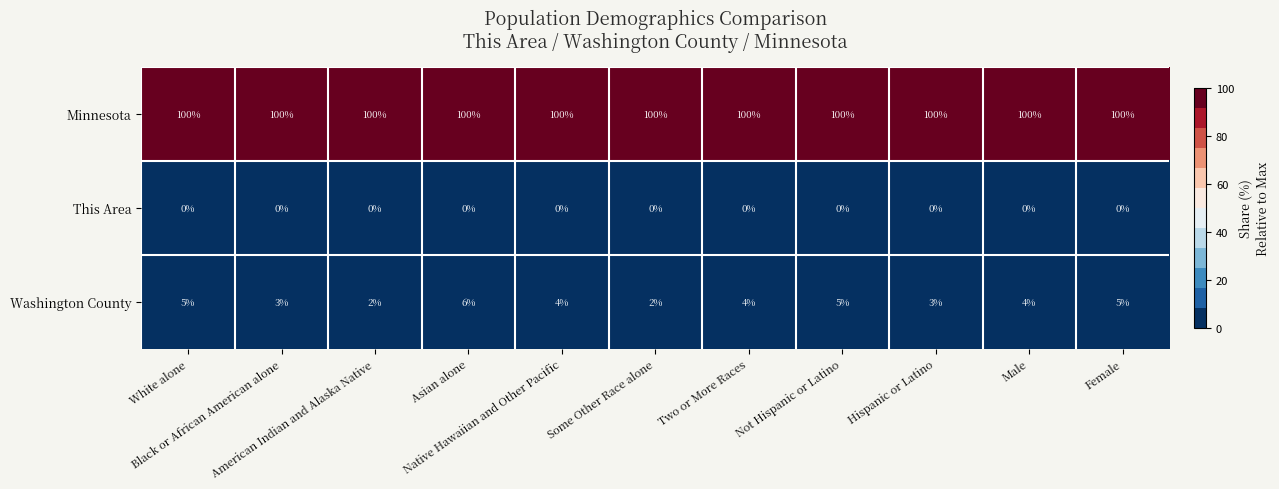

Which series has the largest total across all categories?

Minnesota